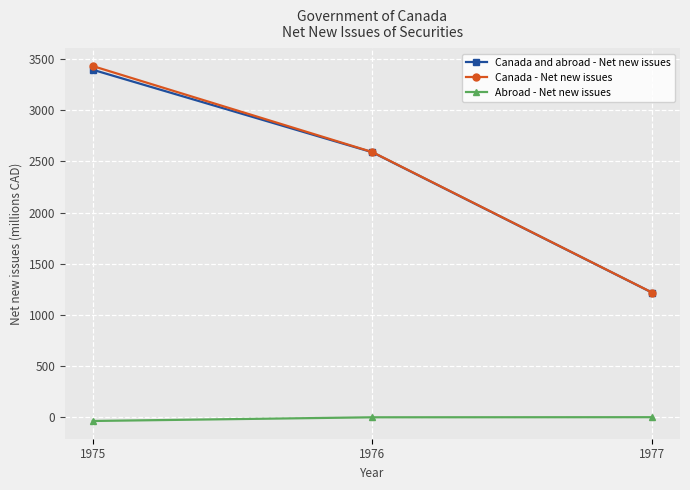

At which label is Abroad - Net new issues closest to -19?

1976